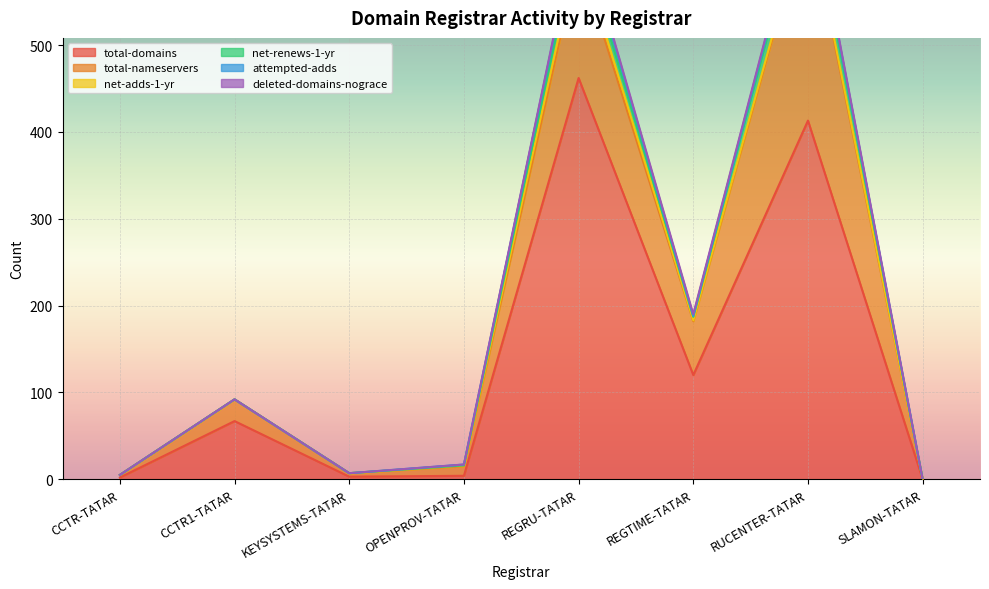

How many values in deleted-domains-nograce are above zero?

3